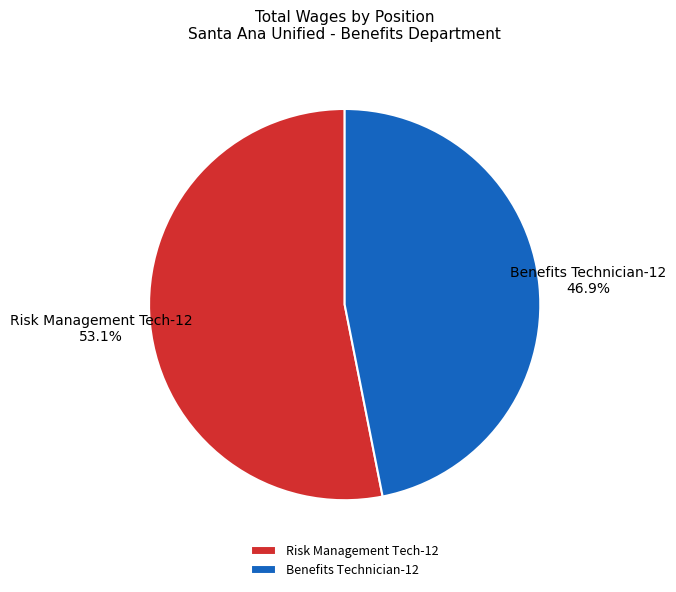

To the nearest percent, what portion does Benefits Technician-12 represent?

47%